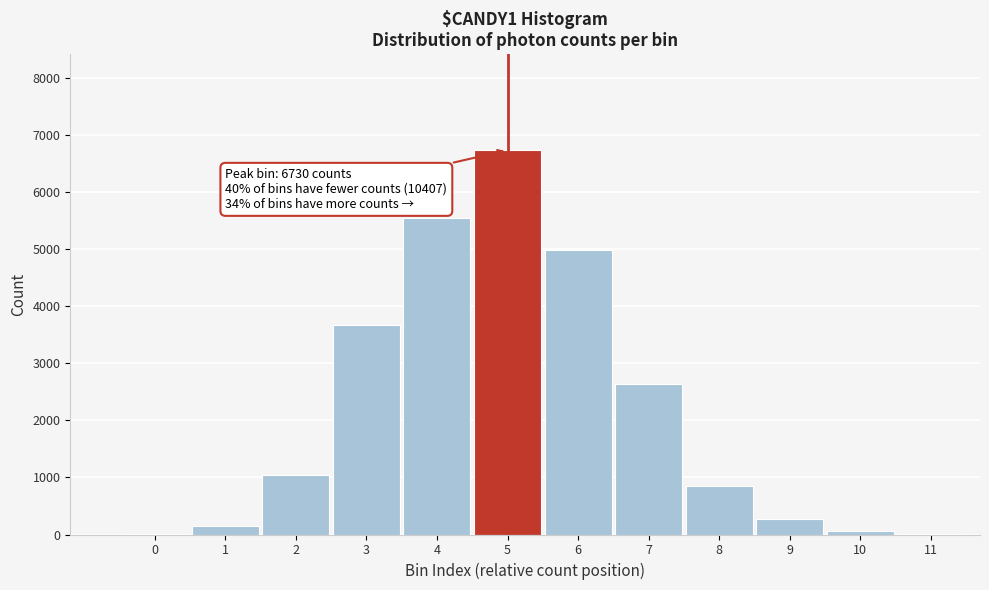

What is the sum of all values?

25919